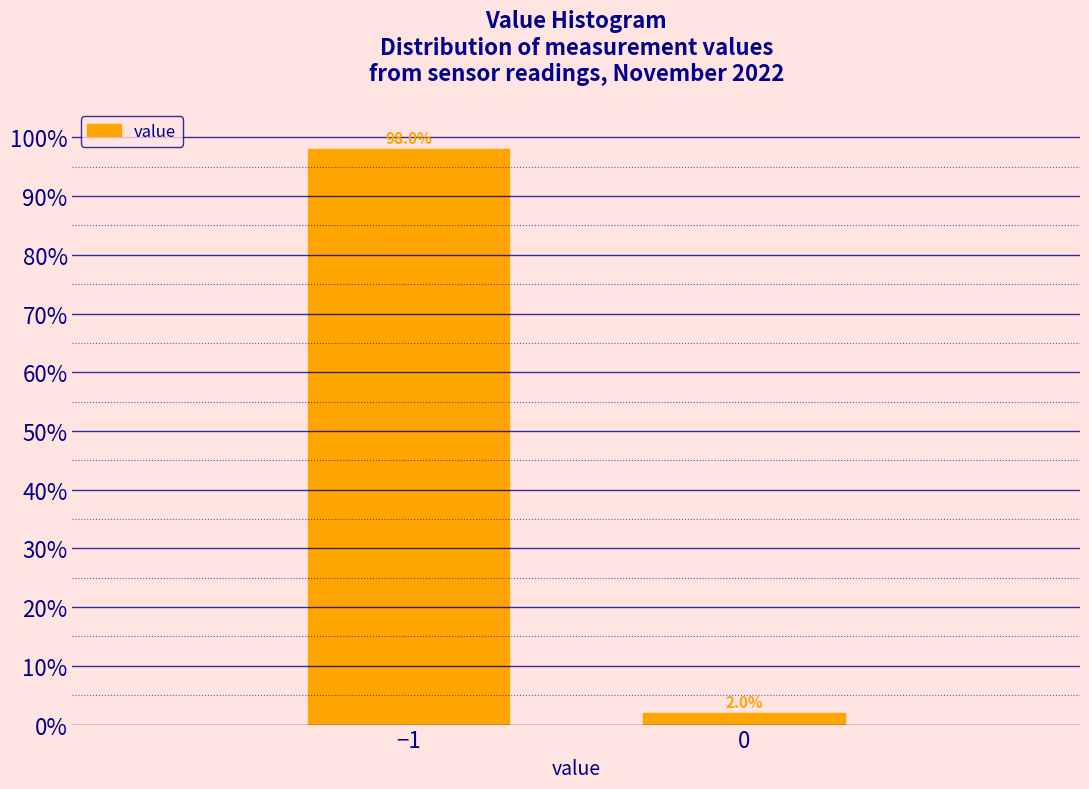

Reading left to right, extract all data points from this chart.

98.0	2.0